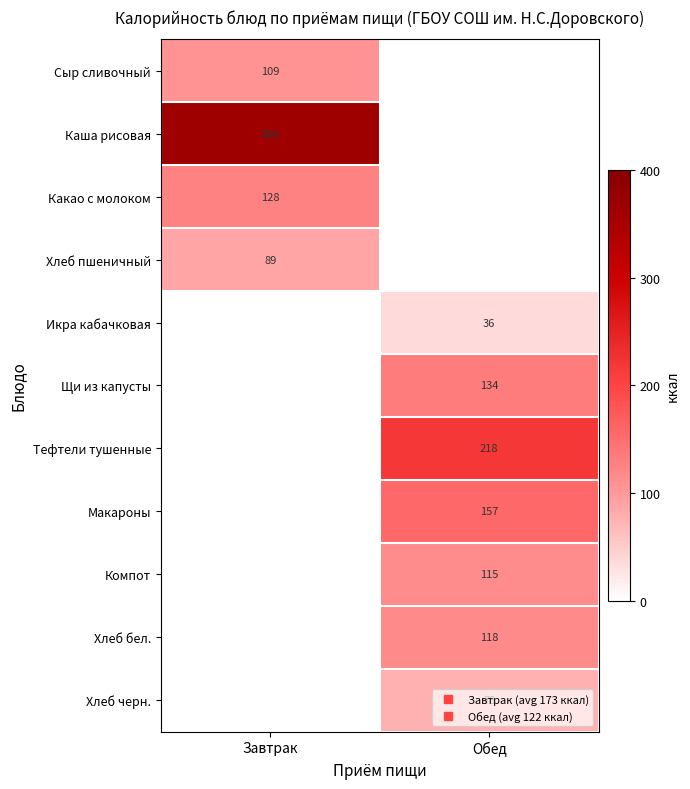

Which has a higher value, Обед or Завтрак?

Завтрак